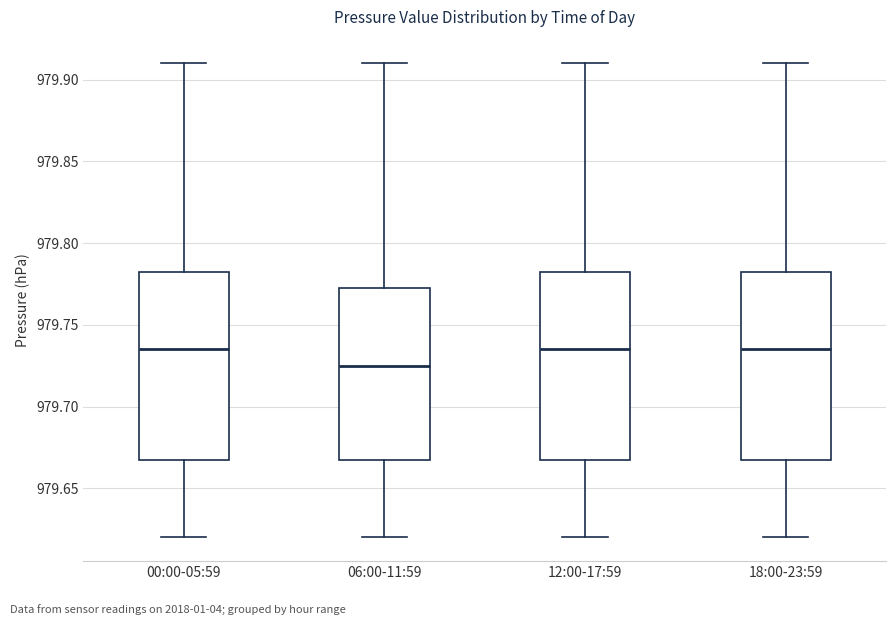

Where does the lower whisker of the box for 06:00-11:59 end on the y-axis? The values are not printed on the chart, so give them approximately, as read against the axis.

979.620